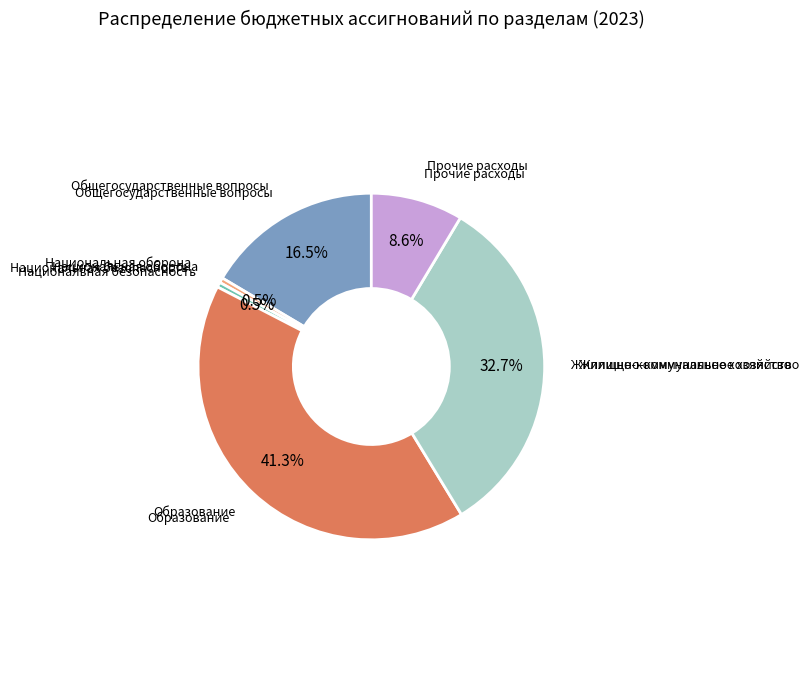

Is there a majority slice in this chart?

No